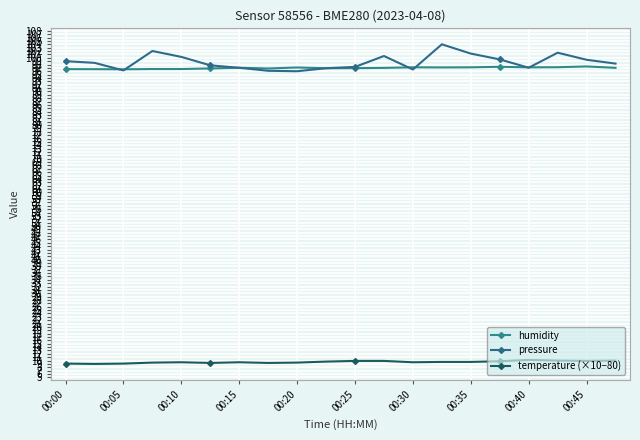

Count the number of categories in the chart.

20